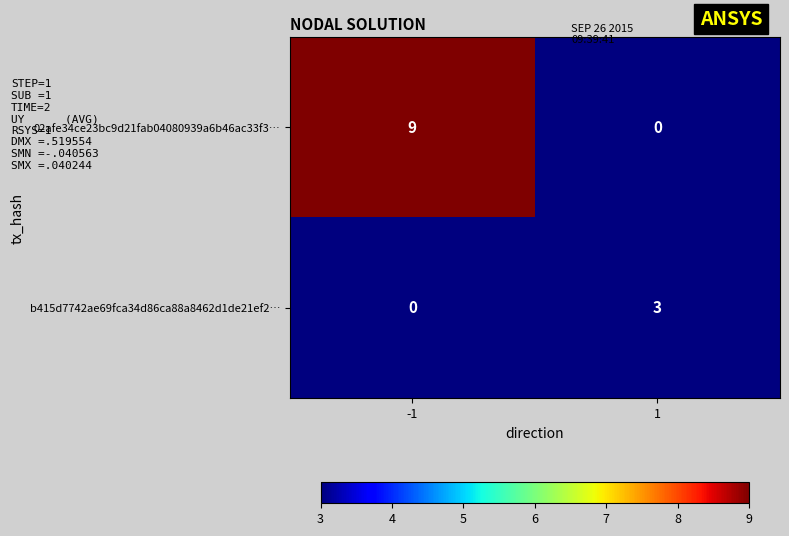

Which series has the largest range (max minus min)?

02afe34ce23bc9d21fab04080939a6b46ac33f3…